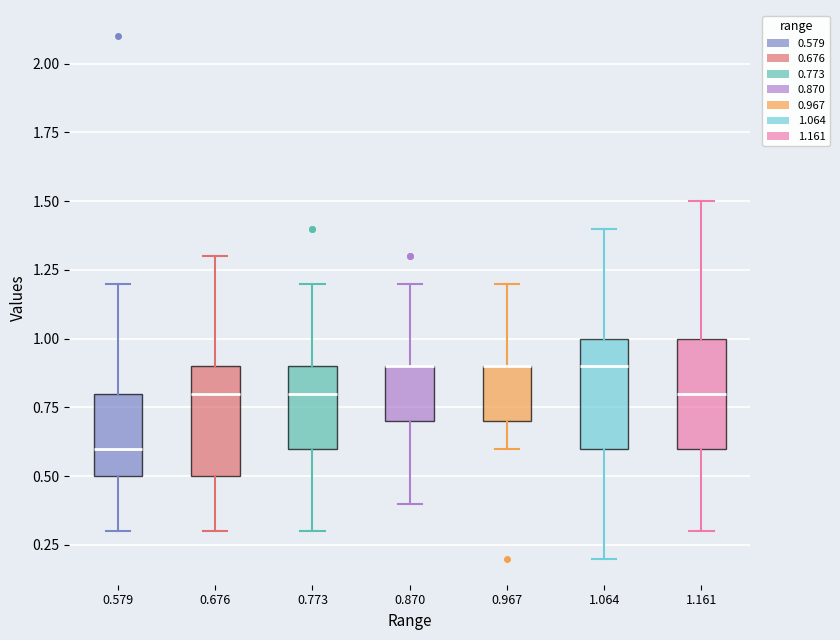

Where is the lower edge of the box at x = 0.967 on the y-axis? The values are not printed on the chart, so give them approximately, as read against the axis.

0.7